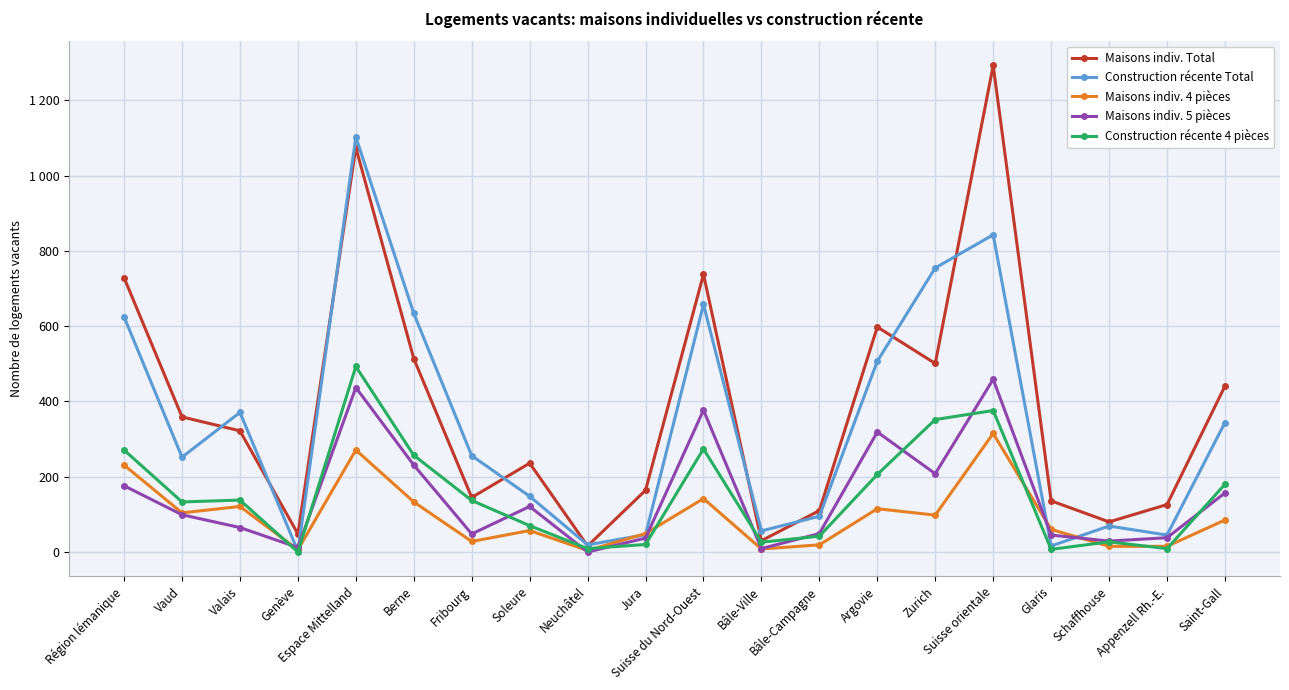

Does the chart have visible grid lines?

Yes